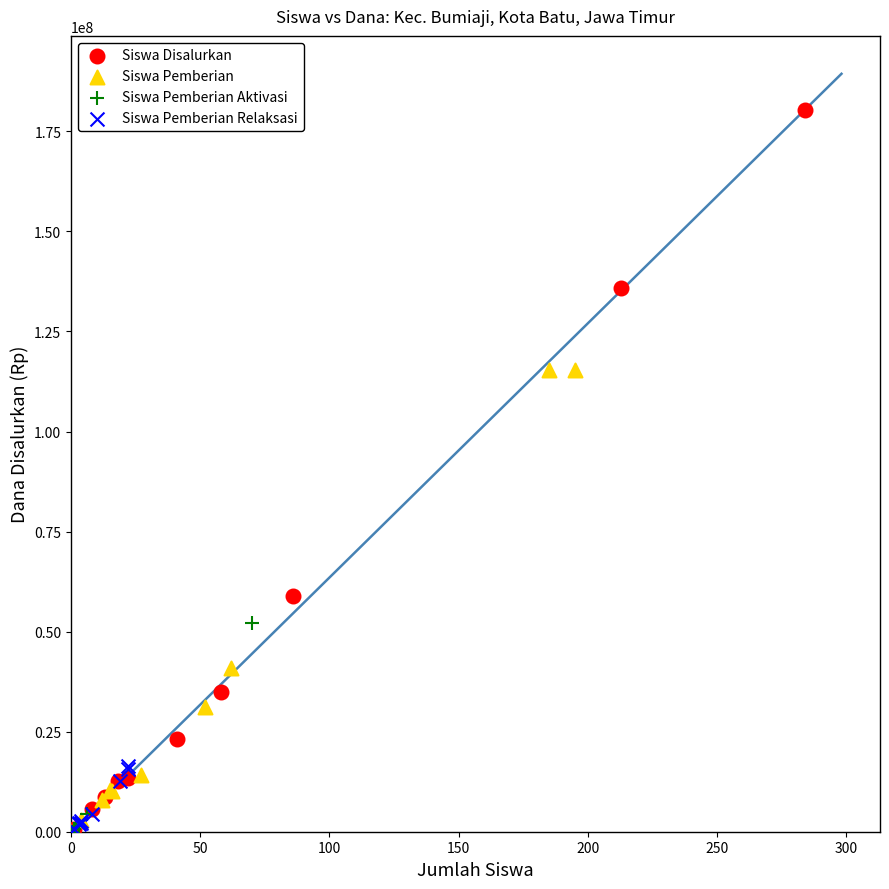

Which series has the largest Y range (max minus min)?

Siswa Disalurkan